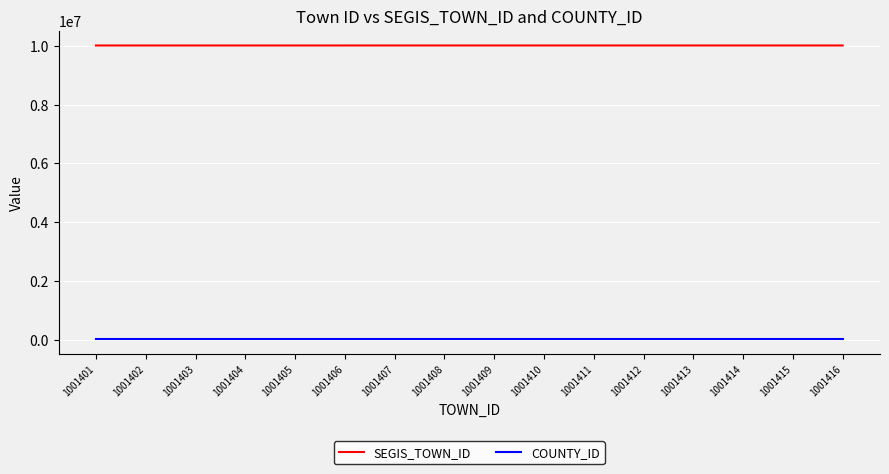

True or false: COUNTY_ID and SEGIS_TOWN_ID cross at least once.

False